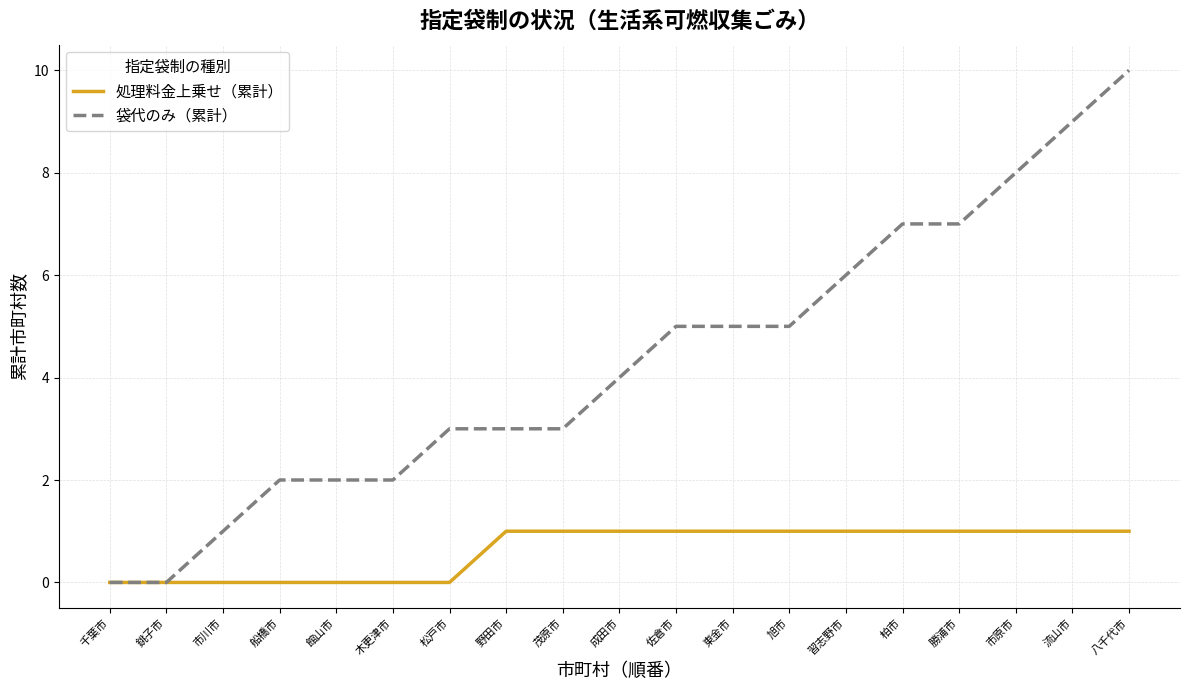

What is the difference between the highest and lowest values at 八千代市?

9